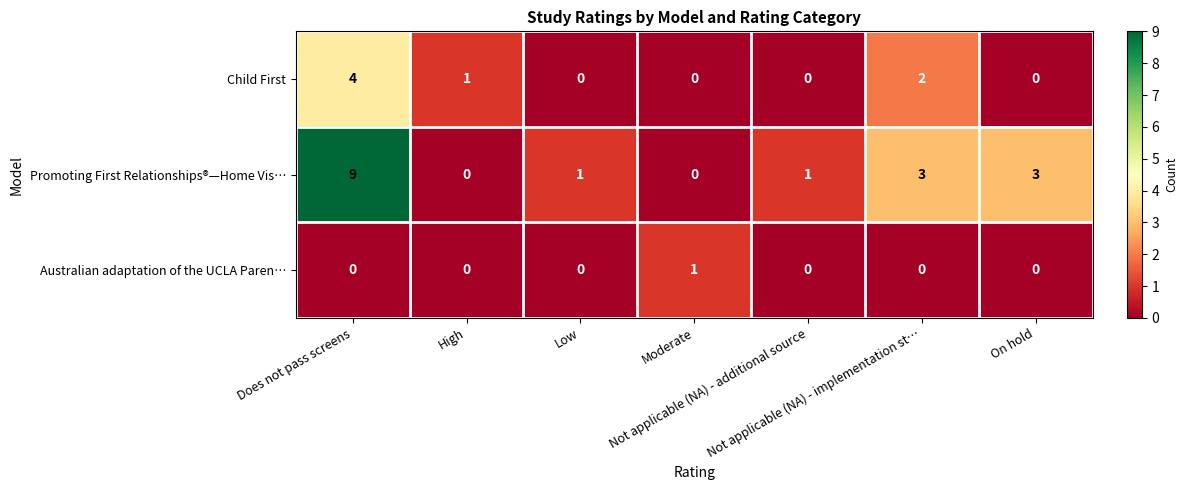

Count the number of data series in this chart.

3